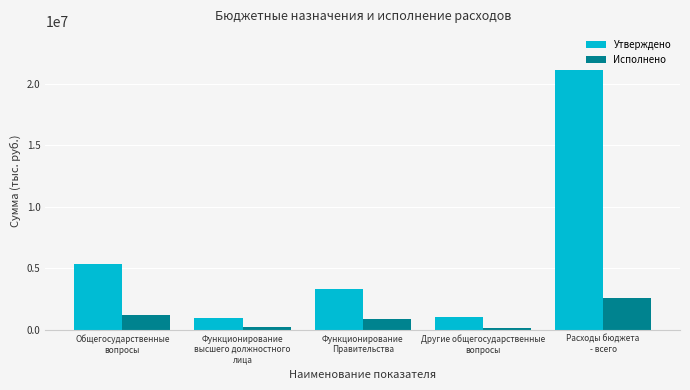

What is the minimum value for Утверждено?

938444.0